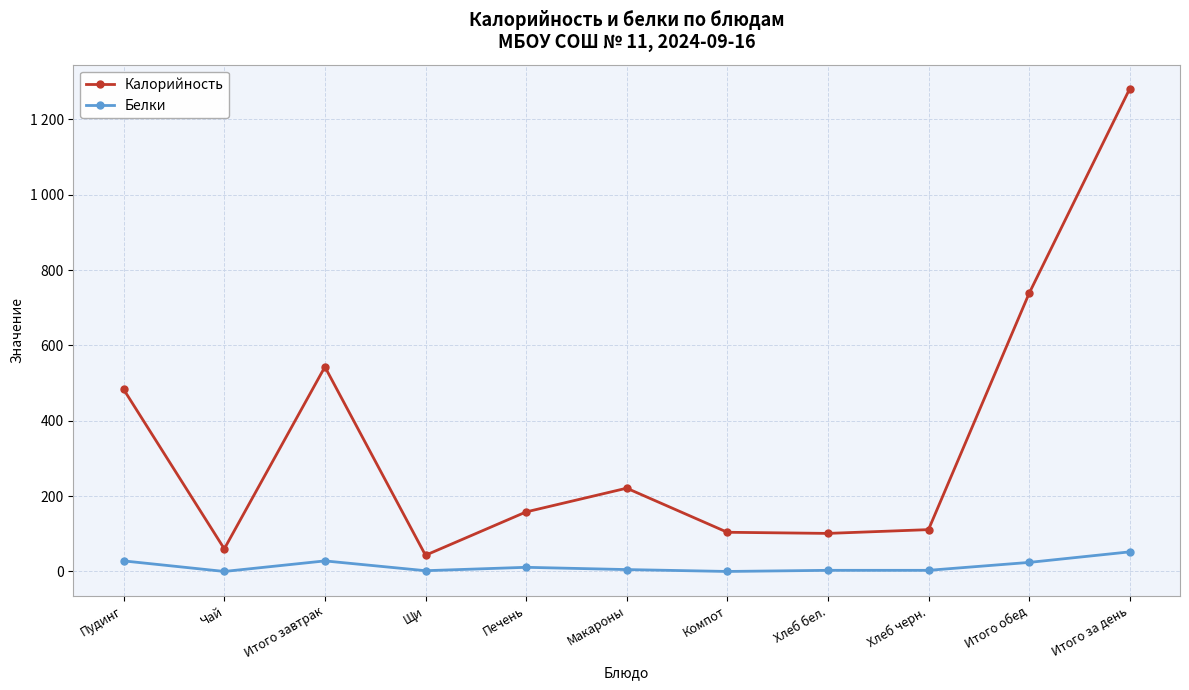

List the labels in order of Белки value, largest first.

Итого за день, Пудинг, Итого завтрак, Итого обед, Печень, Макароны, Хлеб бел., Хлеб черн., Щи, Чай, Компот